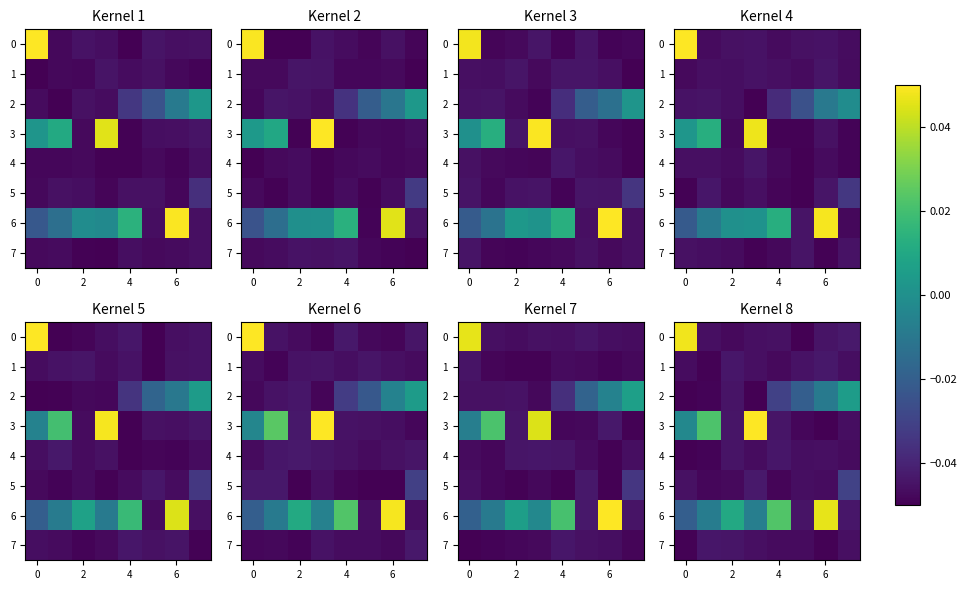

What is the sum of all row_2 values?

-0.2